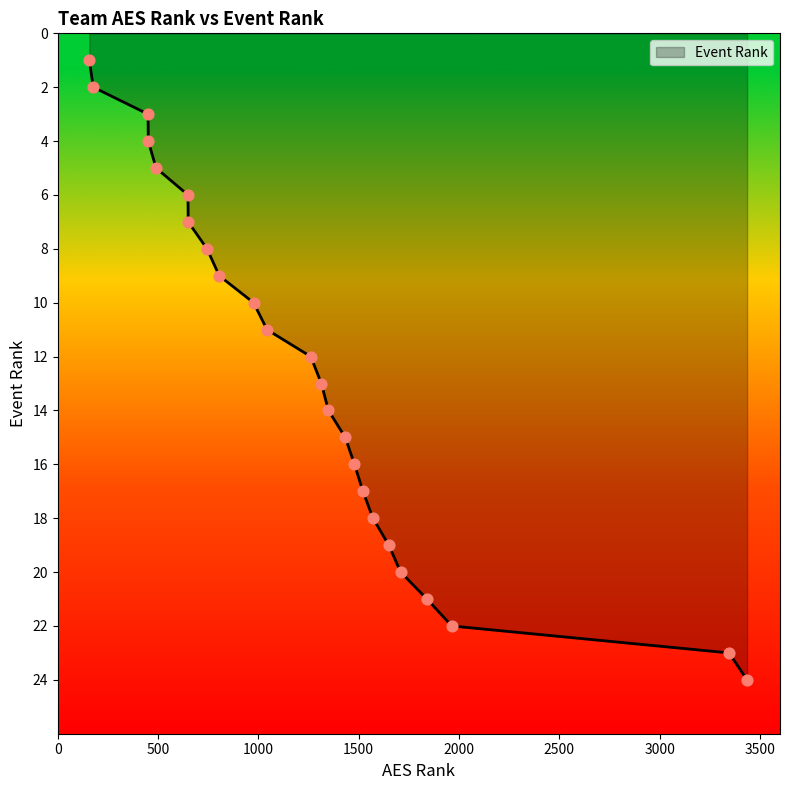

What is the greatest value displayed?

24